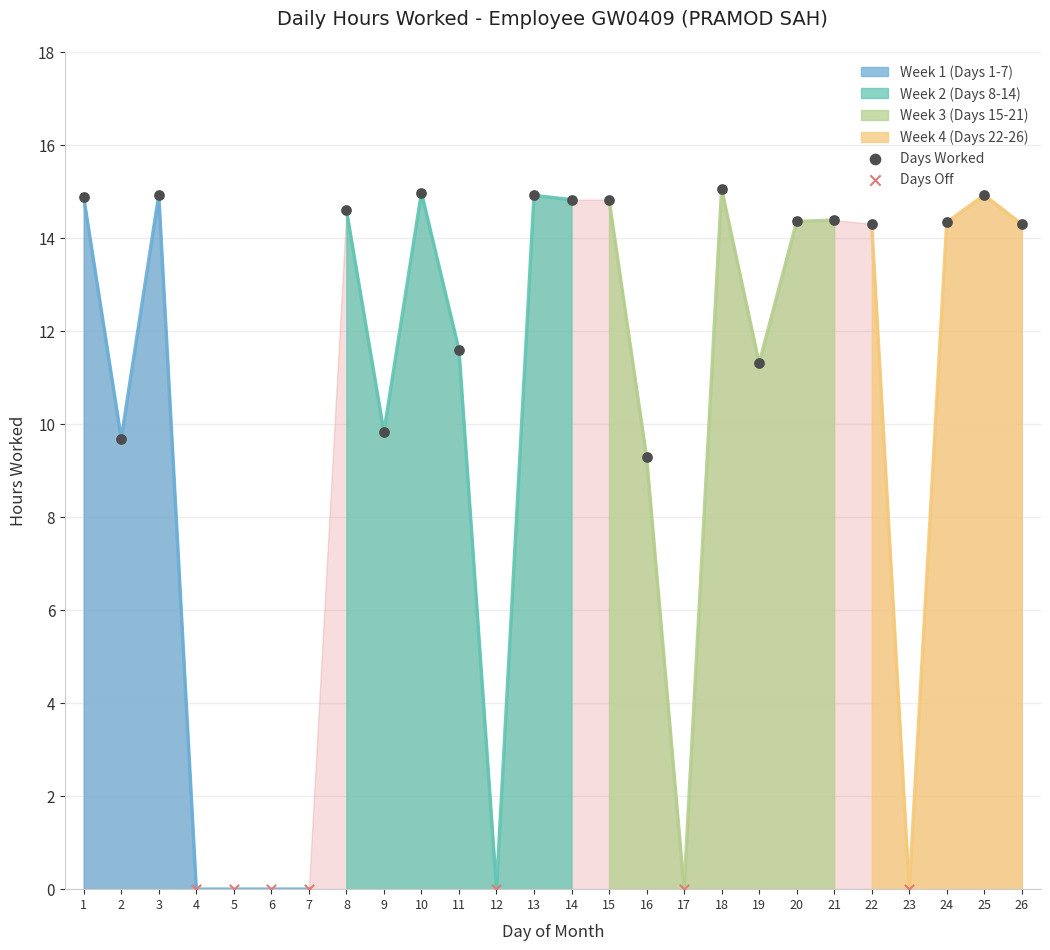

What is the ratio of the value at 11 to the value at 18?

0.8